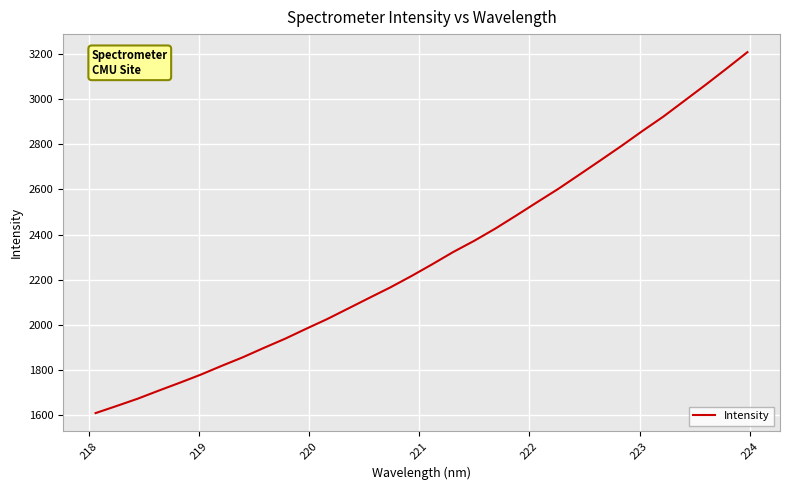

What is the difference between the maximum and second lowest values?

1566.4